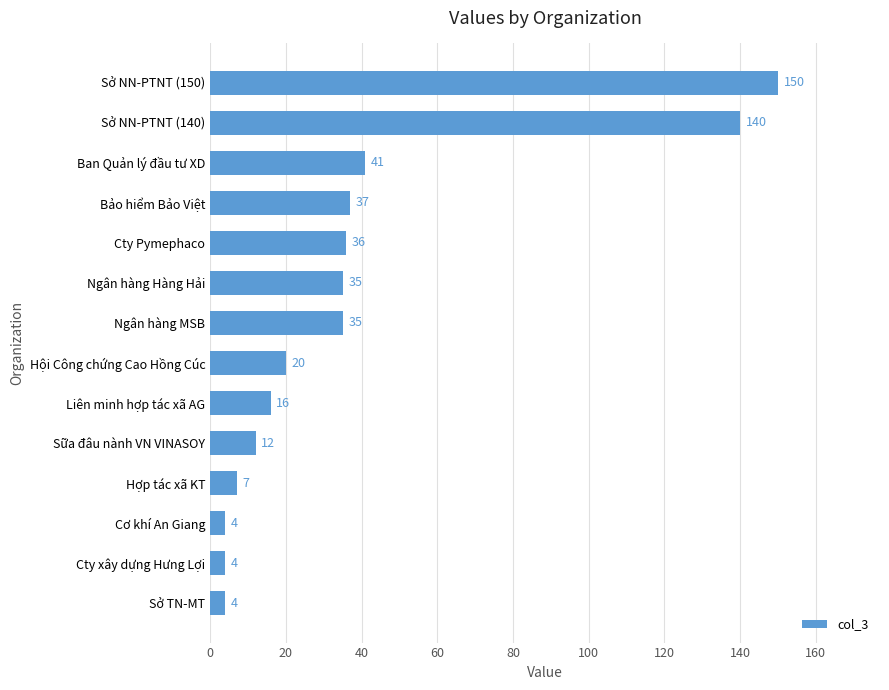

Which has a higher value, Bảo hiểm Bảo Việt or Hợp tác xã KT?

Bảo hiểm Bảo Việt